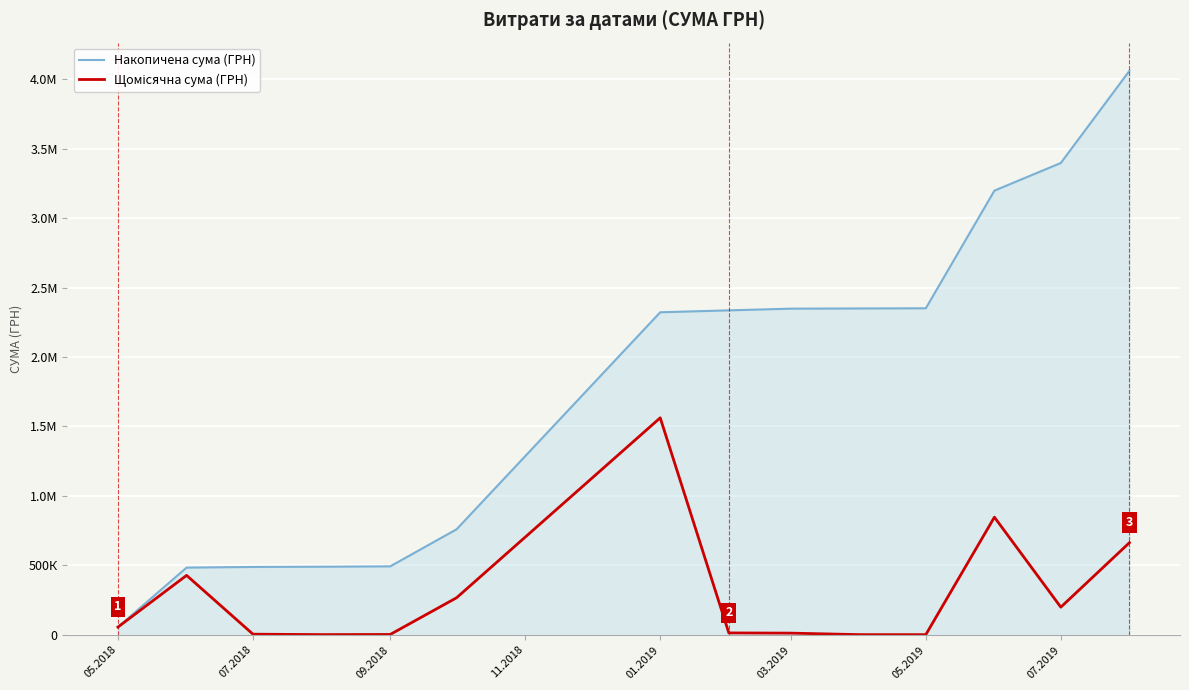

Is this an area chart (filled region under the line)?

Yes